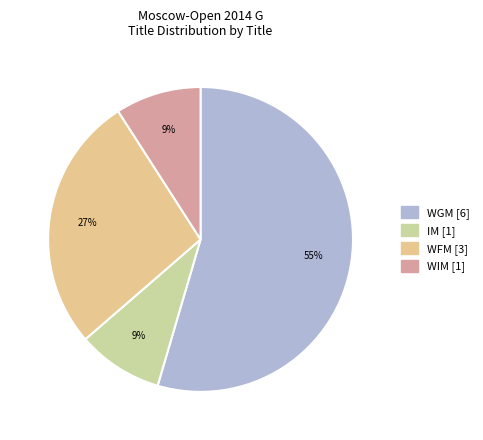

Count the number of slices in the pie.

4